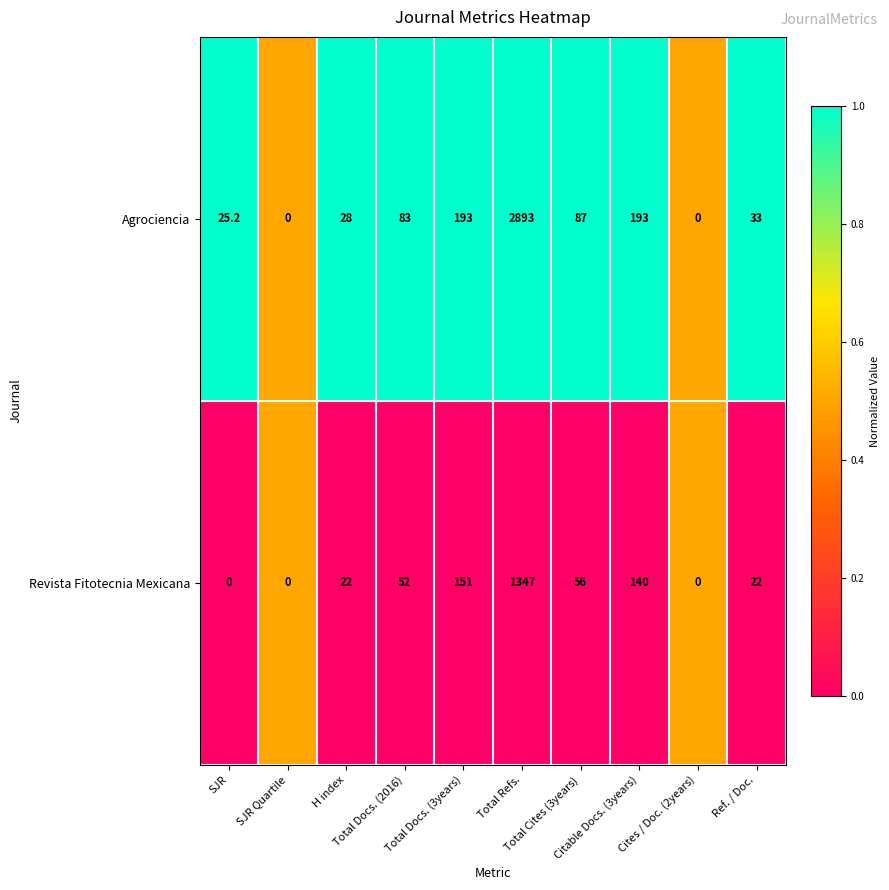

What is the sum of all Agrociencia values?

3535.2